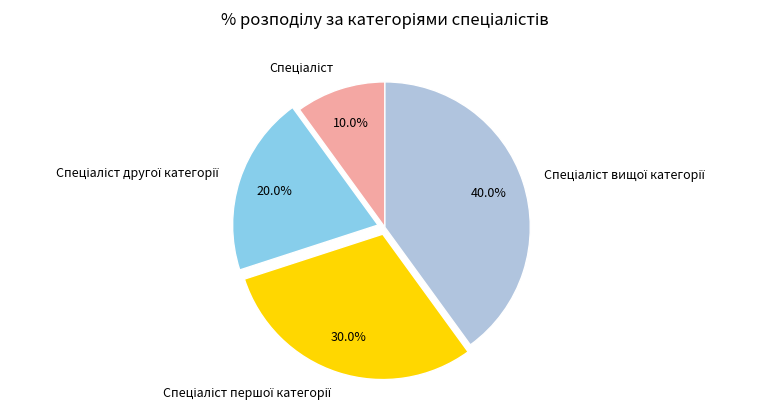

Is it true that Спеціаліст другої категорії is 20% of the pie?

True